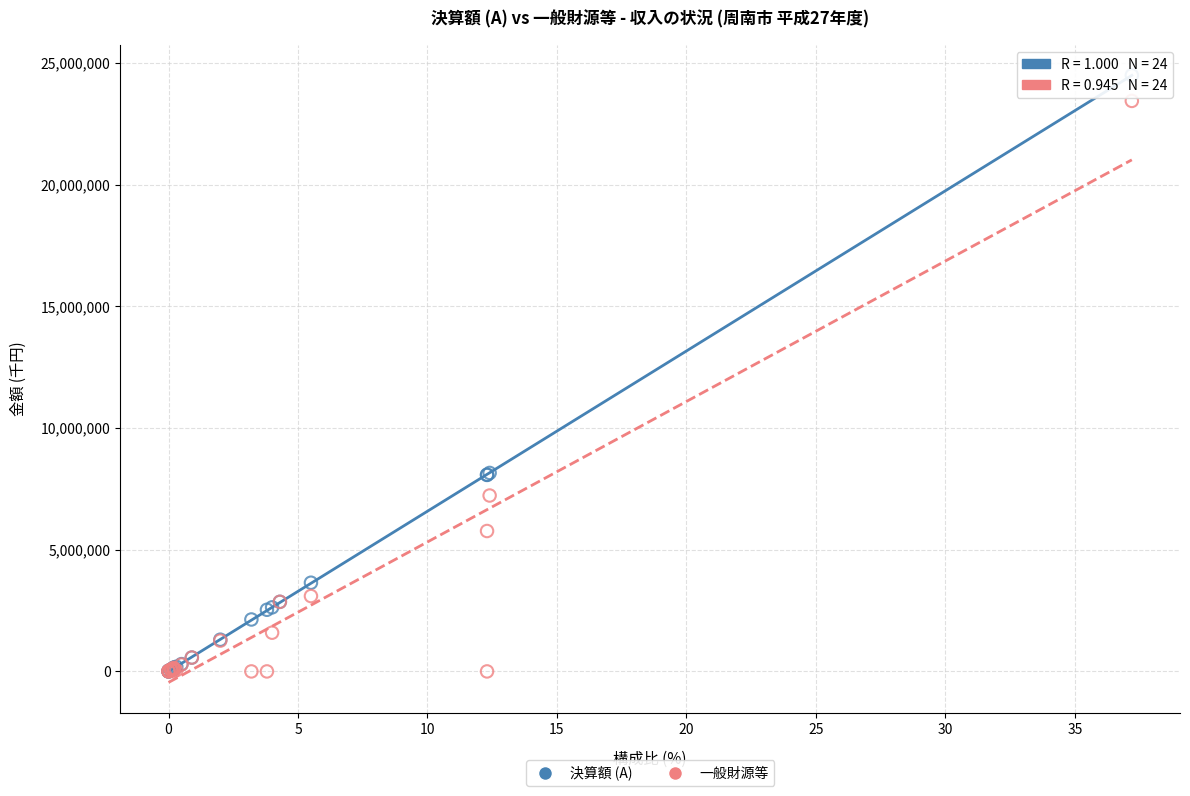

What are all the series names shown in the legend?

決算額 (A), 一般財源等